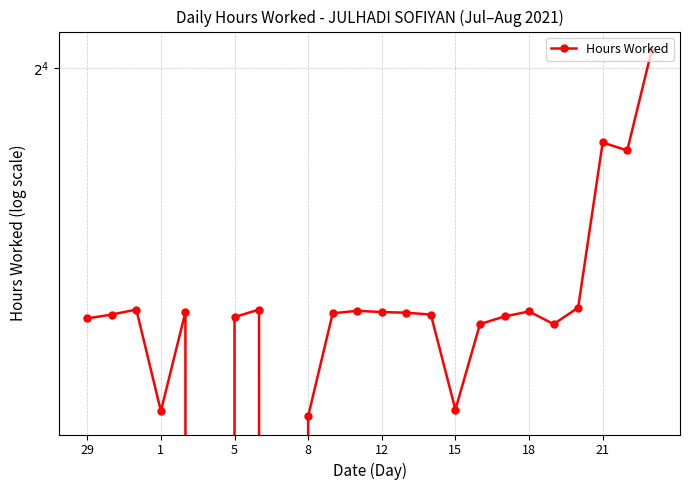

Which has a higher value, 19 or 1?

1